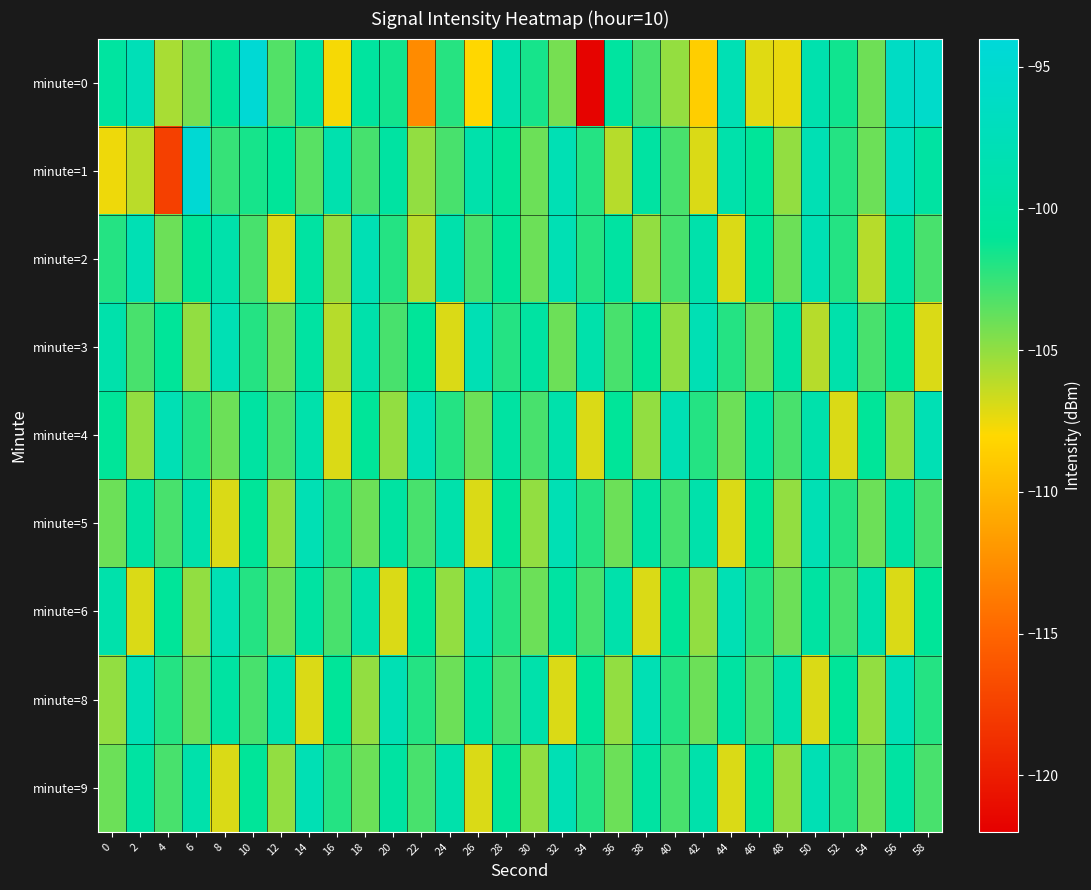

Rank the series at 58 from highest to lowest value.

minute=0, minute=4, minute=1, minute=6, minute=8, minute=2, minute=5, minute=9, minute=3